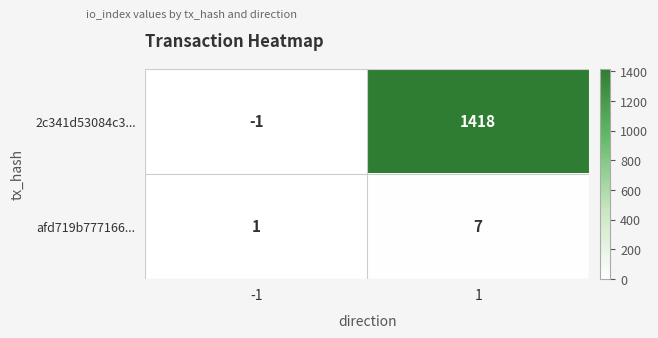

True or false: afd719b777166... has a value of 1 at -1.

True